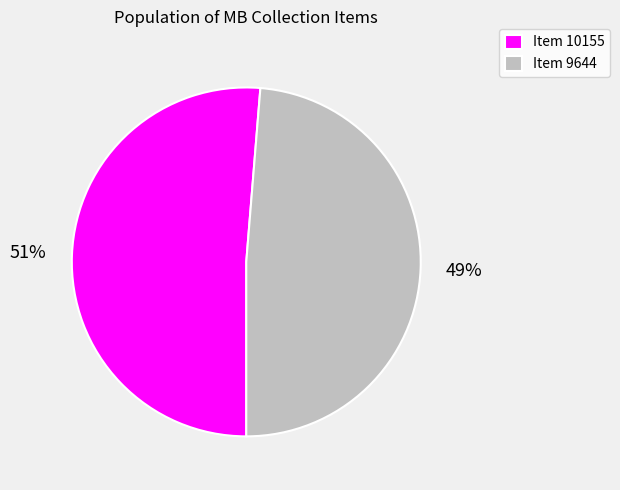

How many slices are in this pie chart?

2